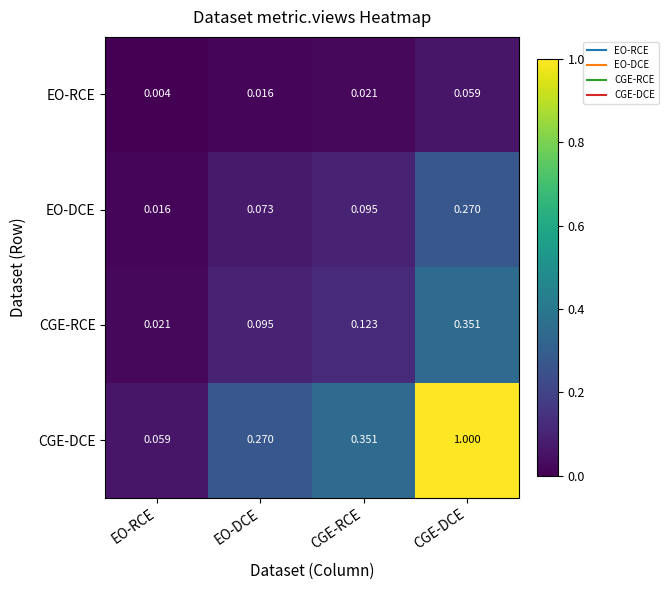

Rank the series by their maximum value, from highest to lowest.

CGE-DCE, CGE-RCE, EO-DCE, EO-RCE